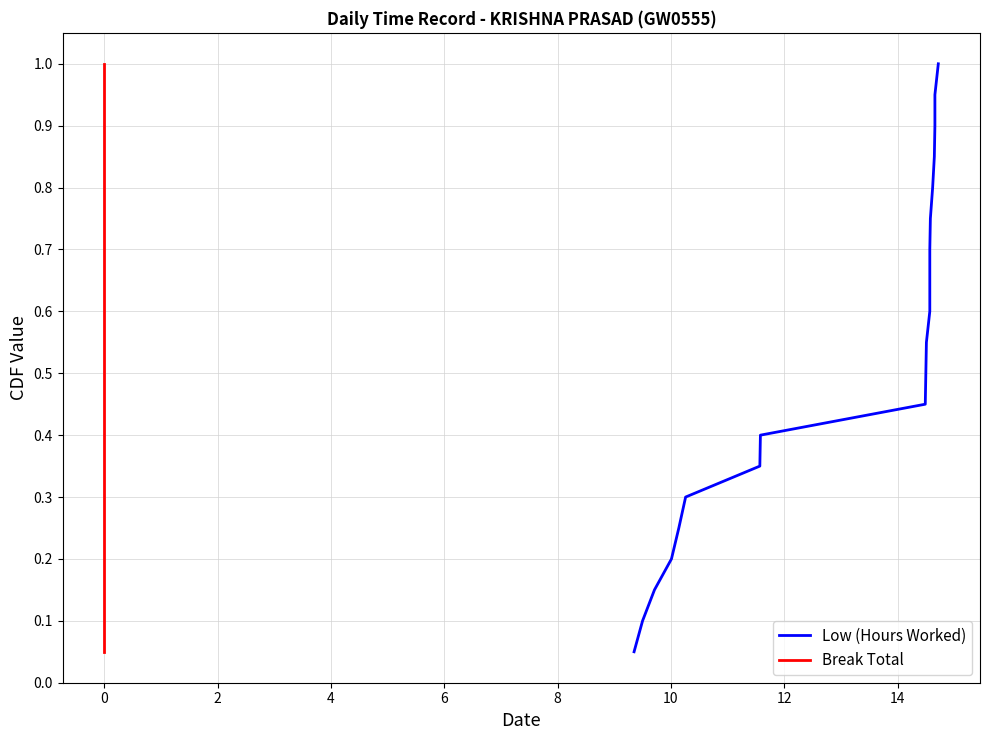

What is the smallest value displayed?

0.1